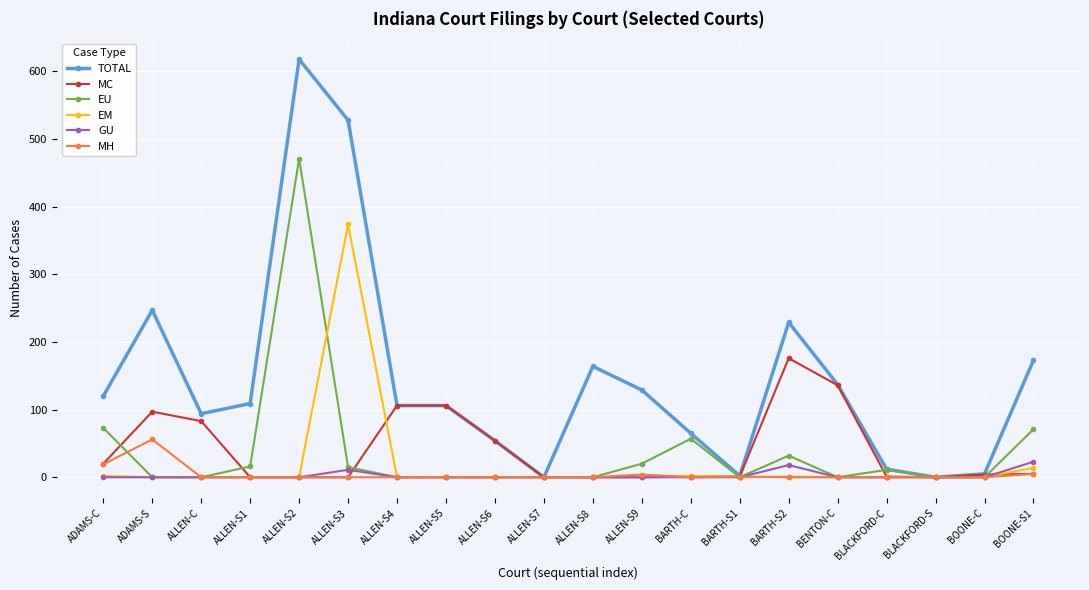

The value of EM at ALLEN-S7 is 0. True or false?

True